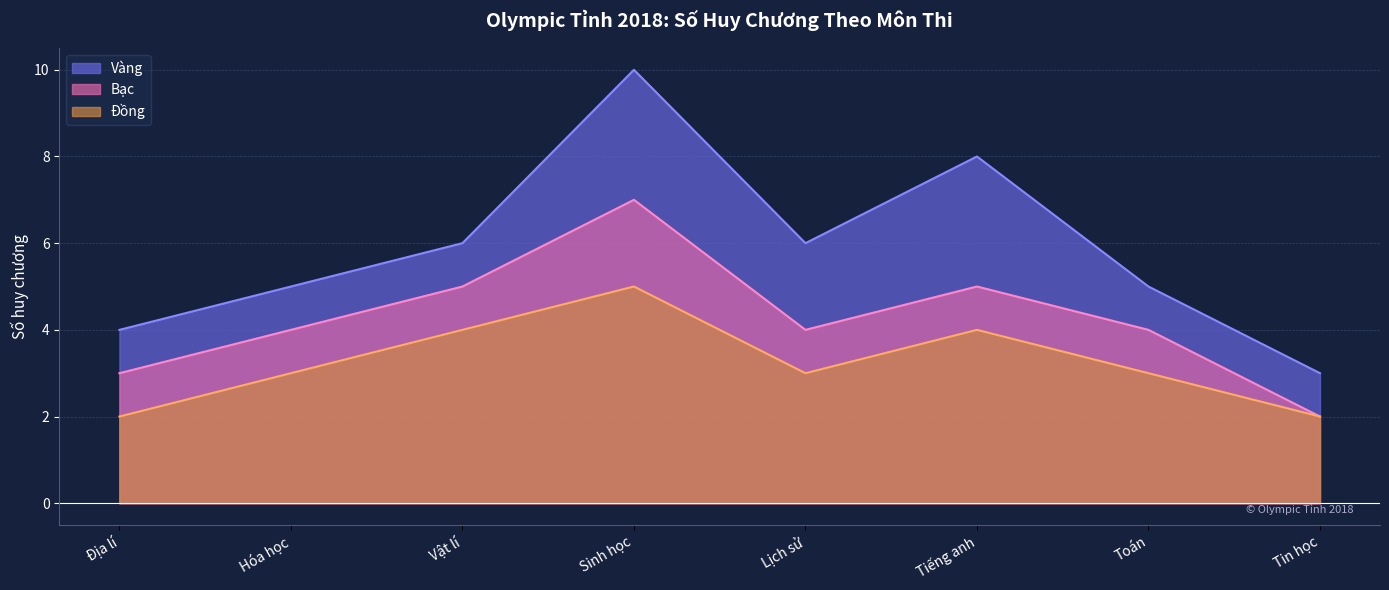

How many Đồng values are between 2 and 3?

5